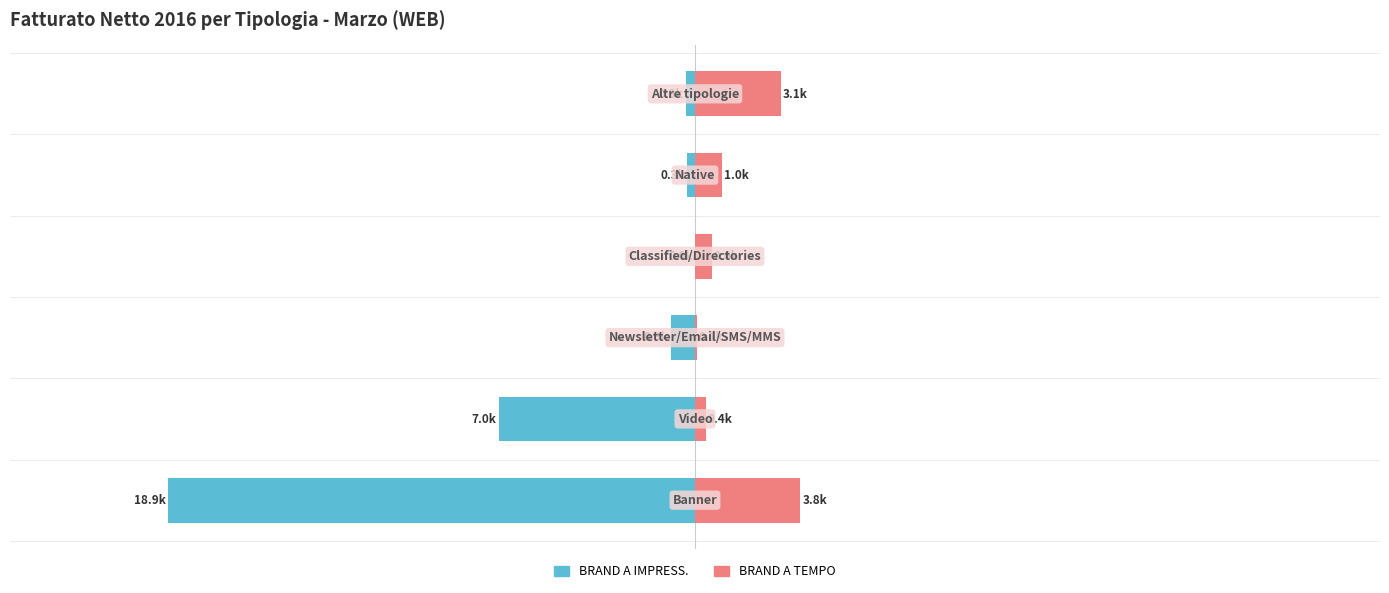

Which series changed the most between 0 and 4?

BRAND A IMPRESS.